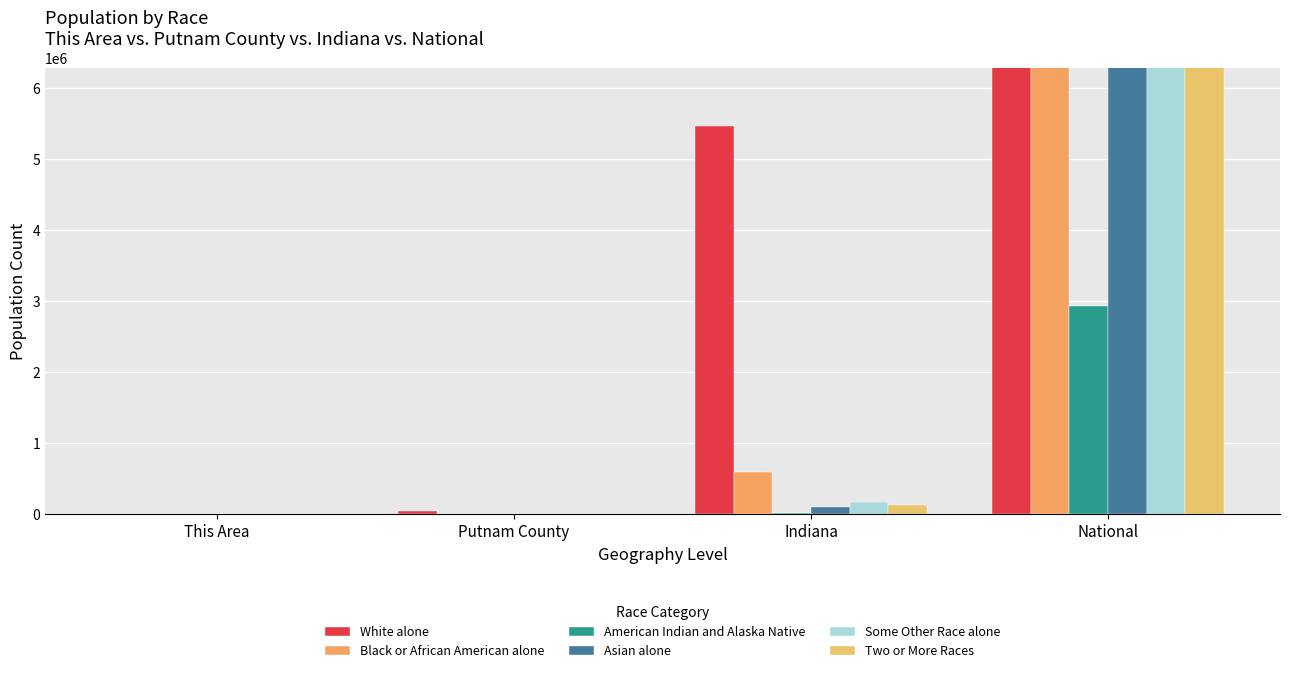

Where is Some Other Race alone nearest to the value 9553685?

Indiana